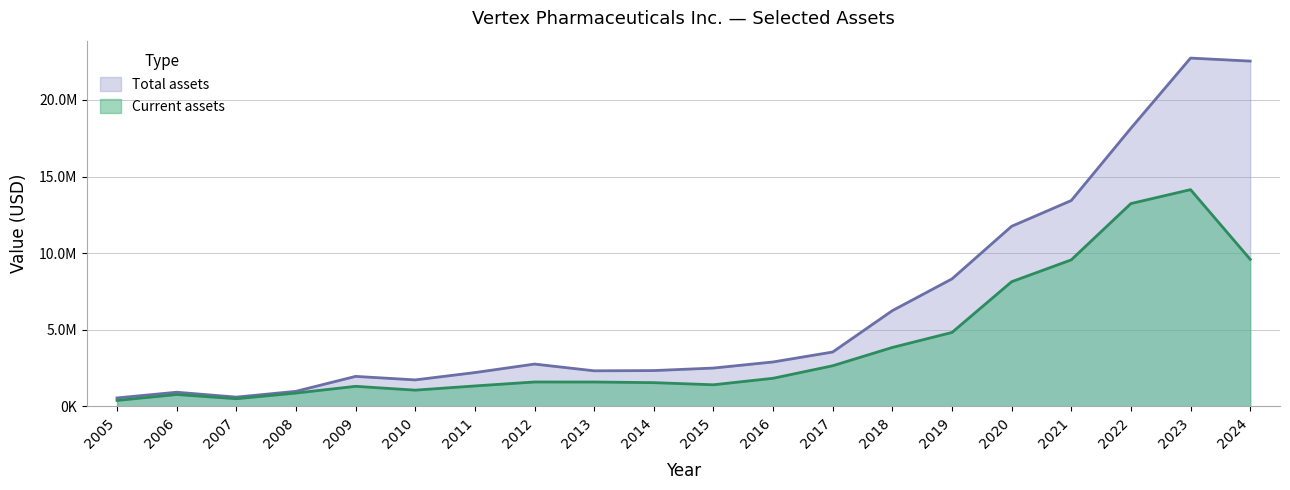

Count the number of data series in this chart.

2